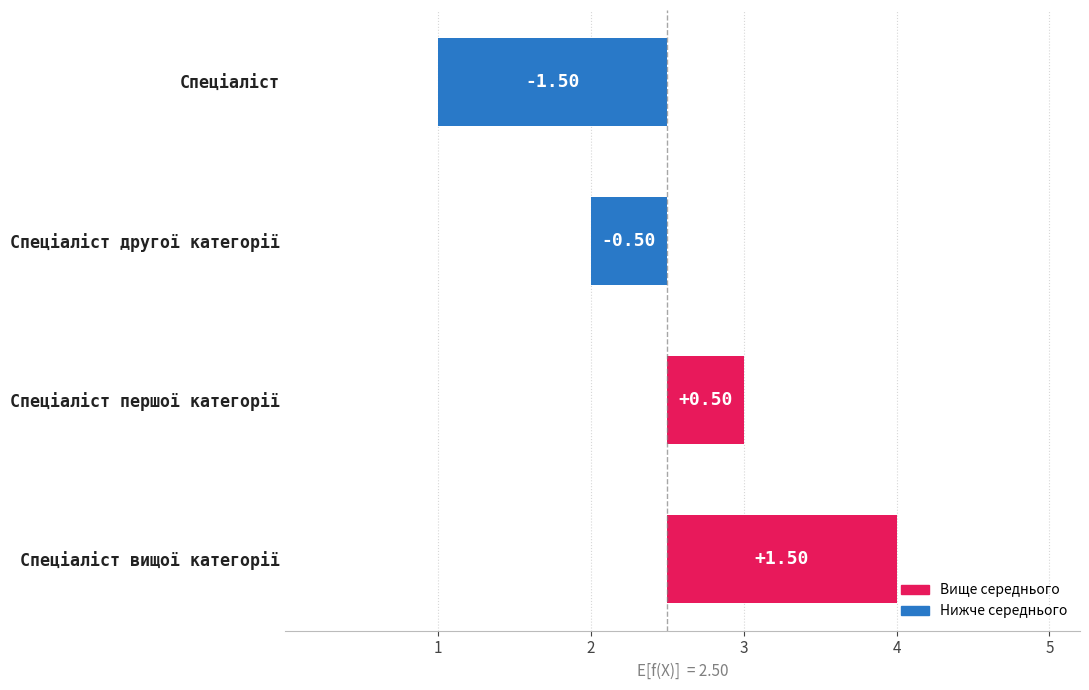

How many data points are less than 0?

2